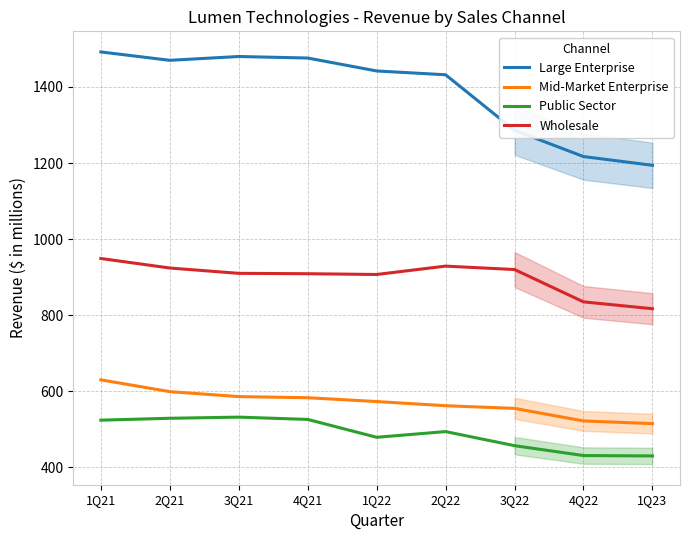

What position from the left is 4Q22?

8